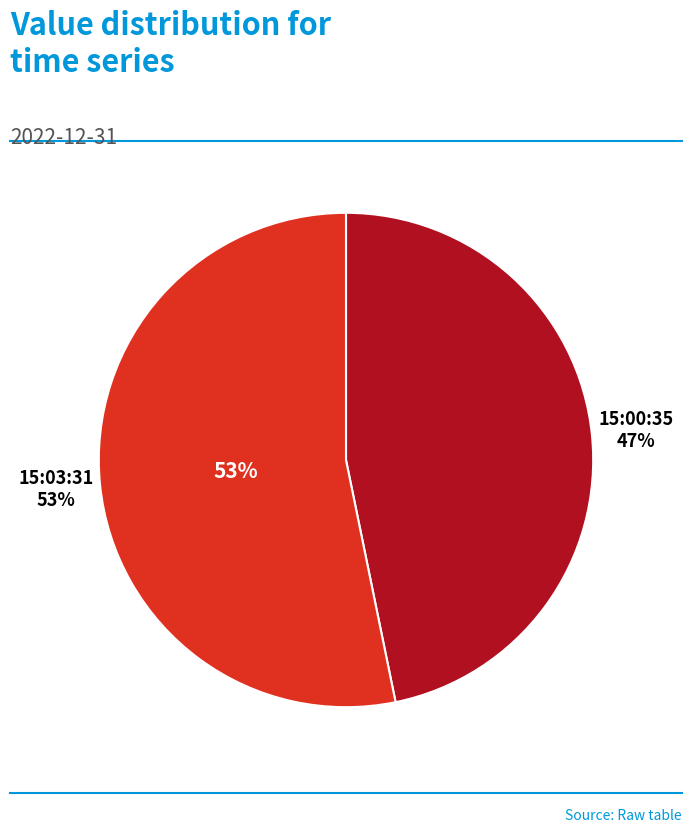

To the nearest percent, what percentage of the pie is 2022-12-31T15:00:35.066Z?

47%